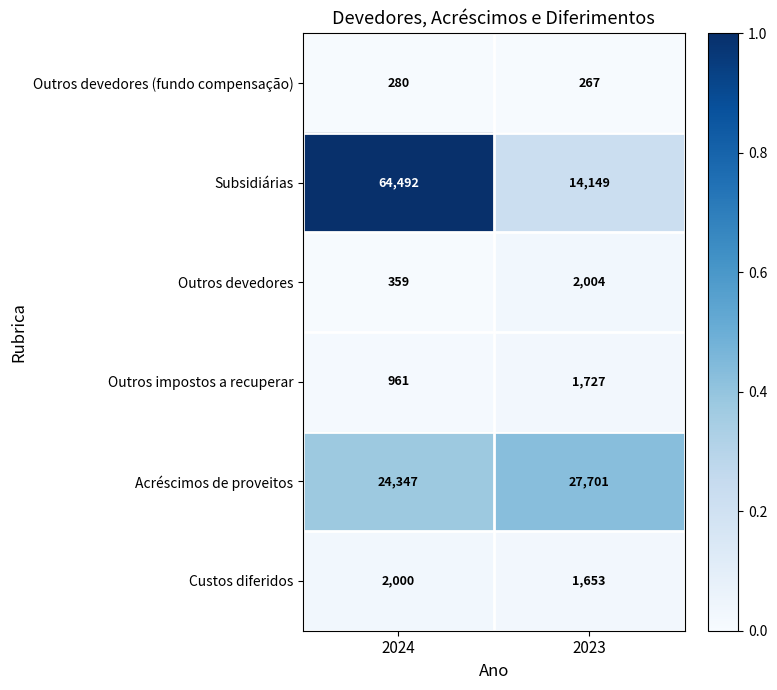

Which series has the largest range (max minus min)?

Subsidiárias